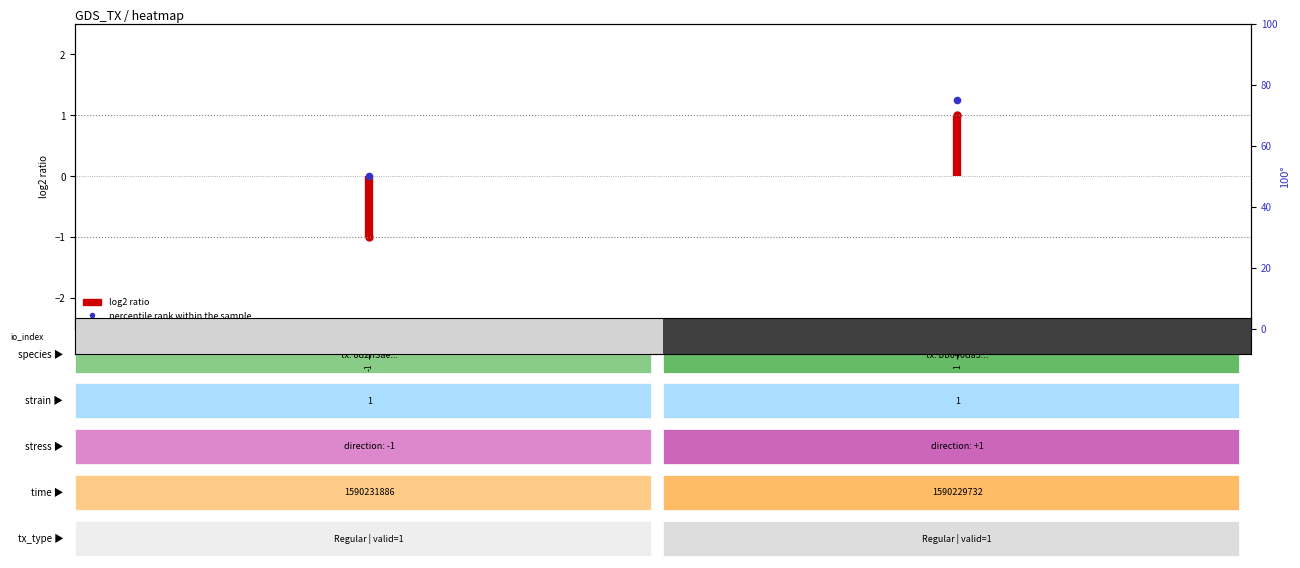

What is the difference between the percentile rank within the sample values at 1 and -1?

25